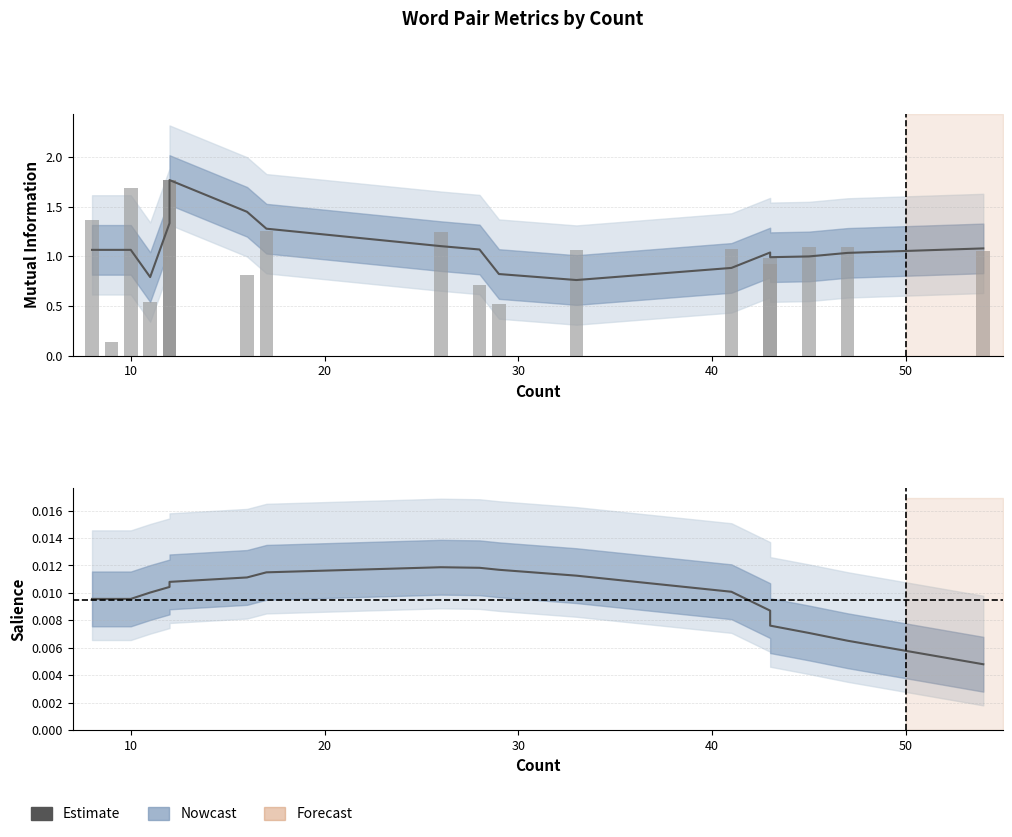

Read the Mutual Information (smoothed) value at 10.

1.1